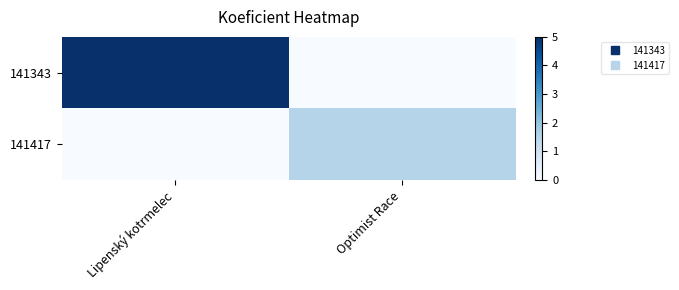

Which series has the largest total across all categories?

141343